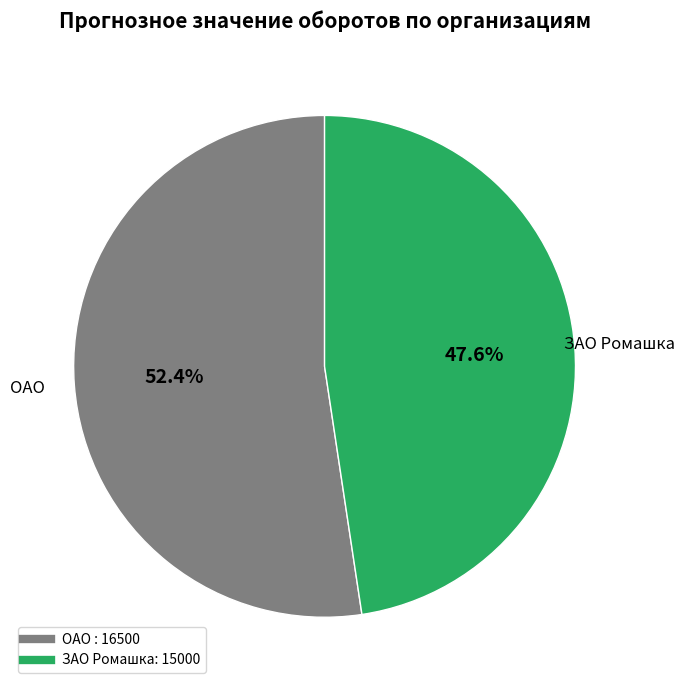

Does any single category account for the majority?

Yes